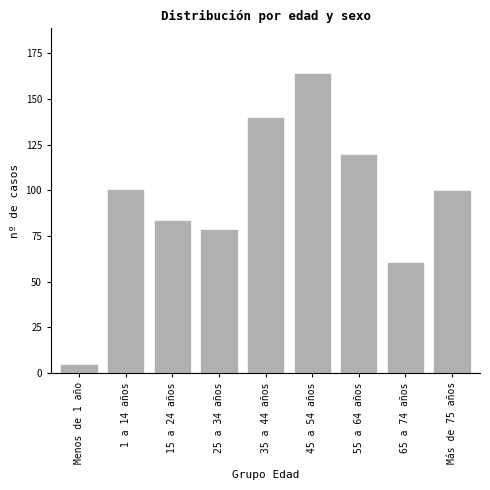

Reading left to right, what are all the values shown in this chart?

5	101	84	79	140	164	120	61	100